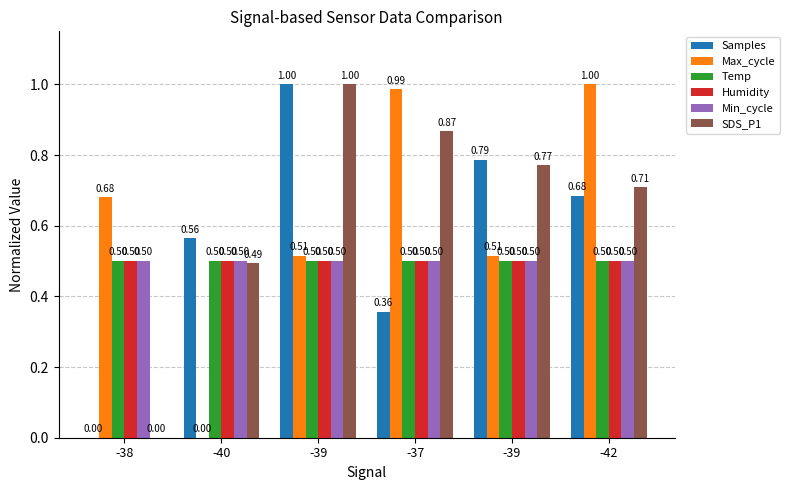

What is the total value across all series at -39?

4.0